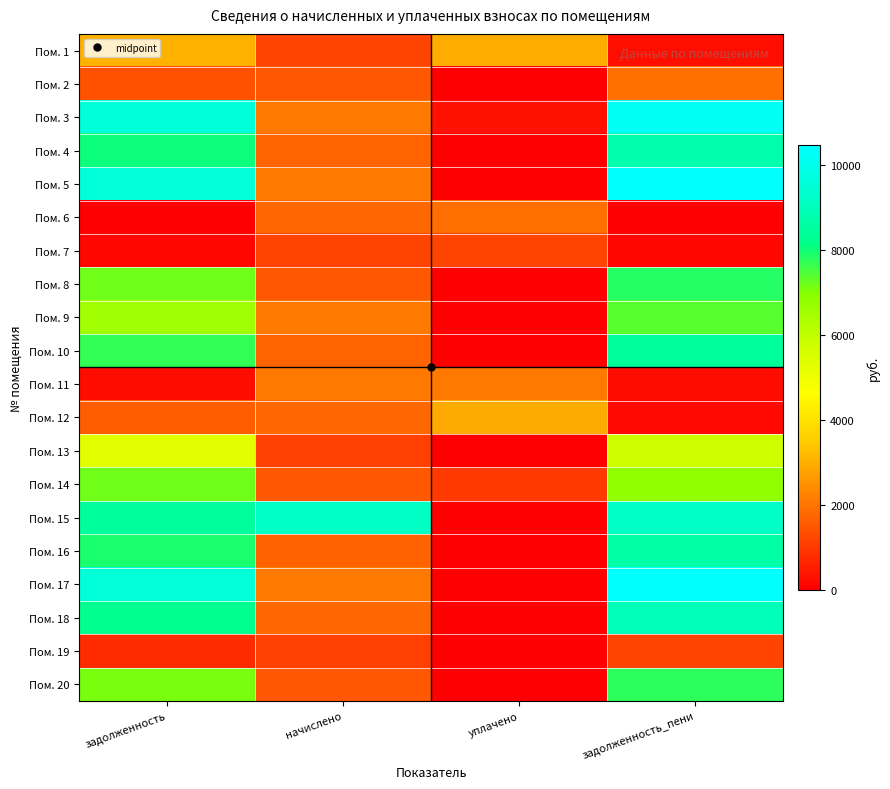

Which series has the largest range (max minus min)?

Пом. 5